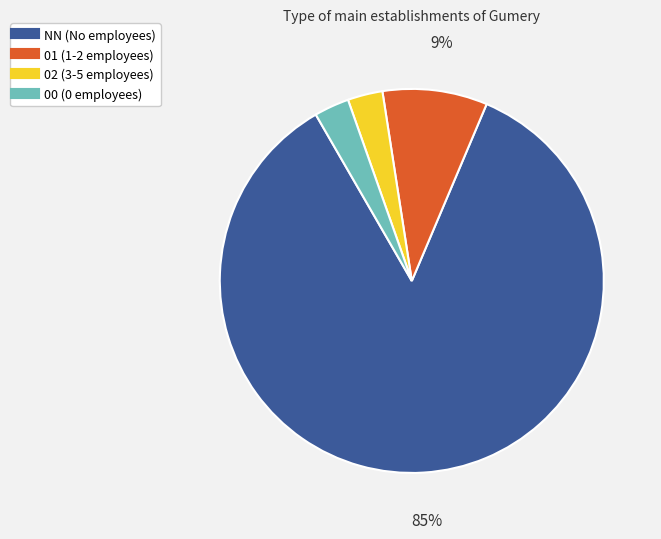

To the nearest percent, what is the combined percentage of 01 and 02?

12%